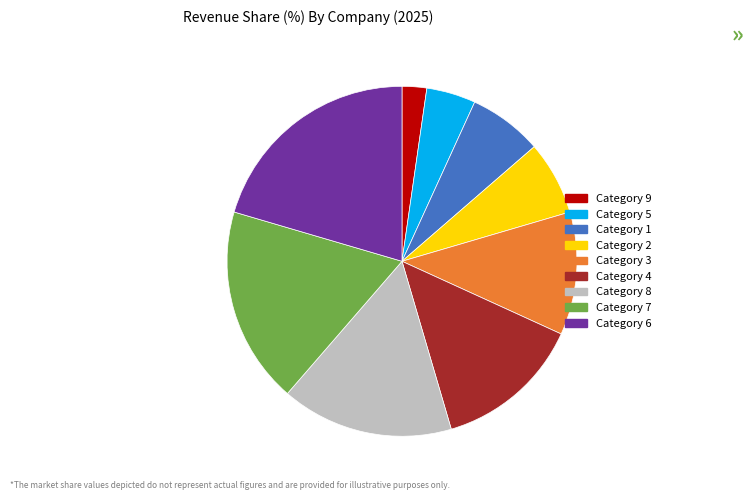

Is there a majority slice in this chart?

No